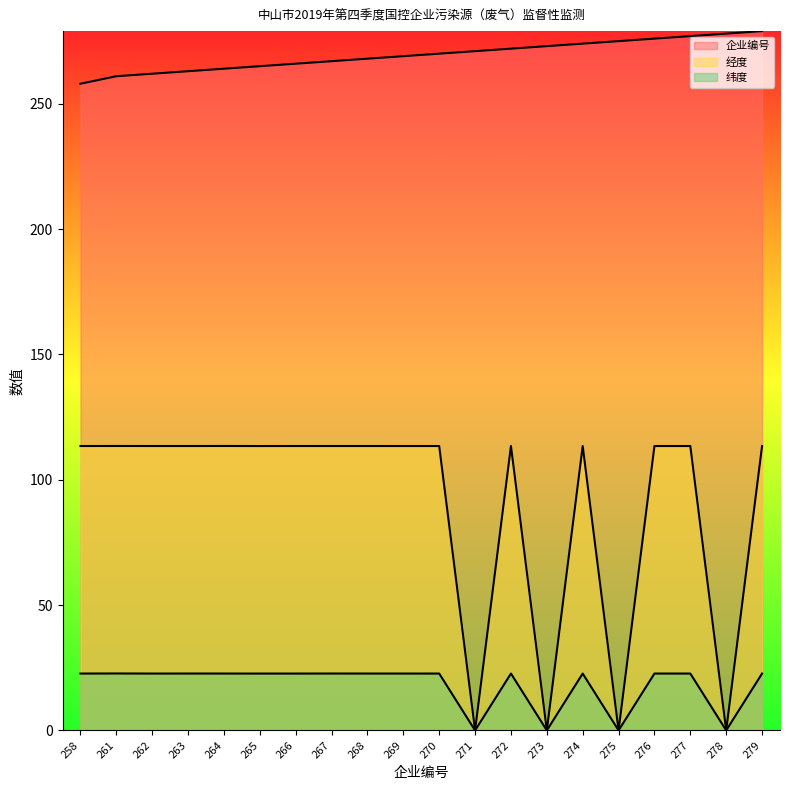

What are all the series names shown in the legend?

企业编号, 经度, 纬度